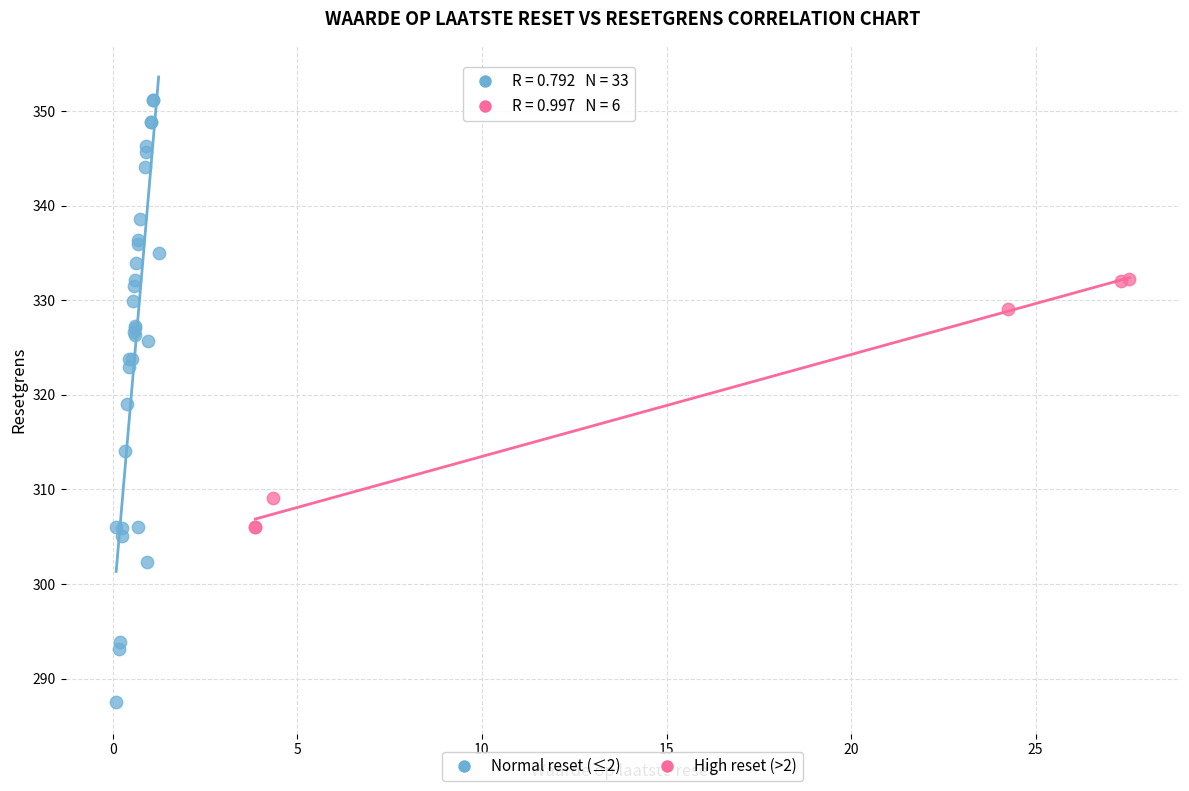

Which series contains the highest Y value?

Normal reset (≤2)